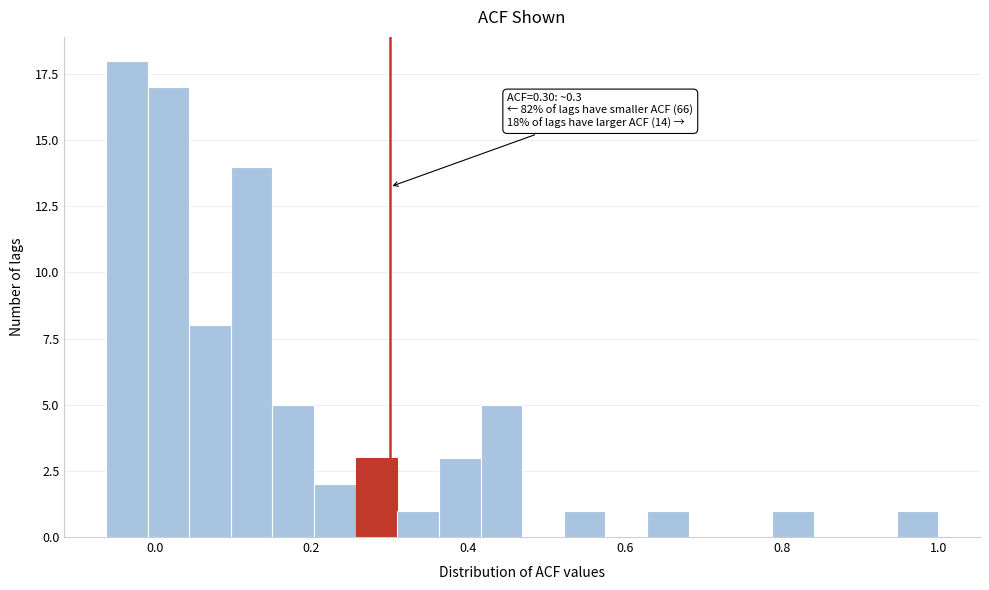

Around what value on the x-axis is the tallest bar? Give the approximate position of its centre, as read against the axis.

-0.04